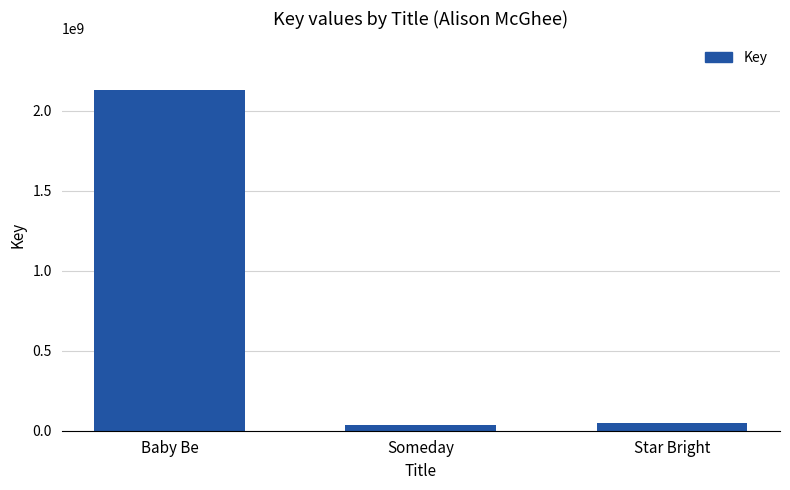

What is the sum of all values?

2215258261